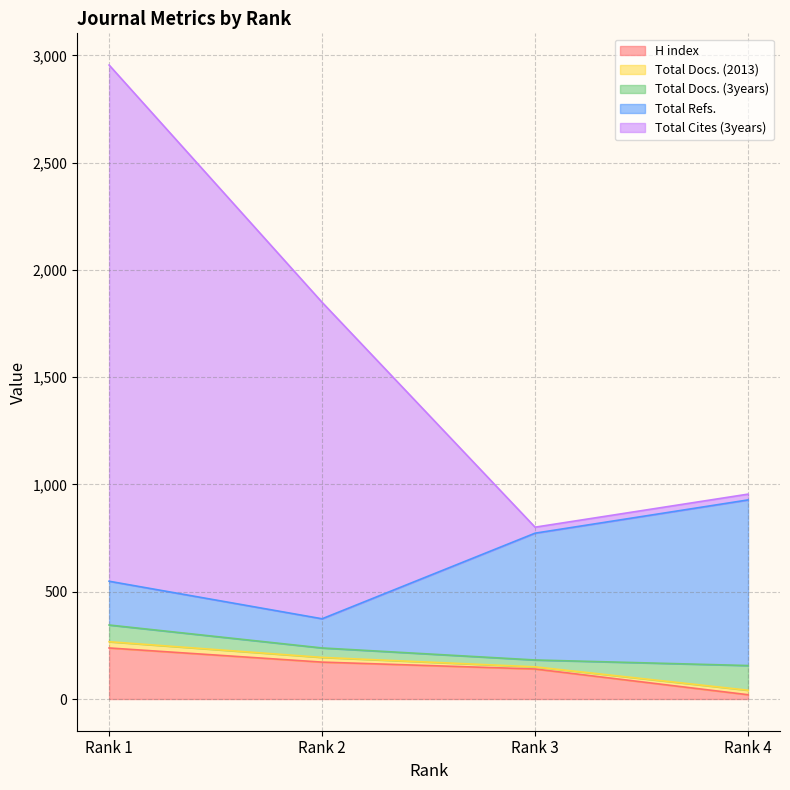

How many times do Total Cites (3years) and H index cross each other?

2